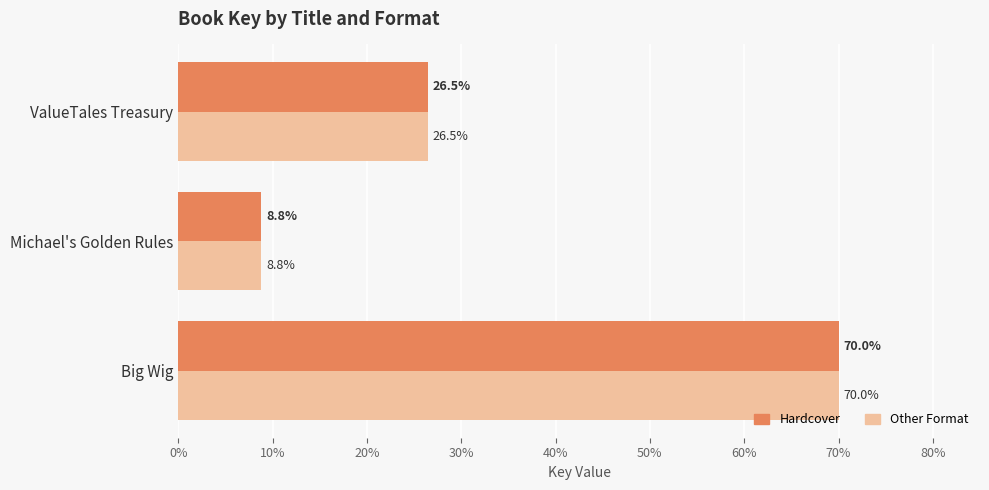

What is the sum of all Hardcover values?

105.3